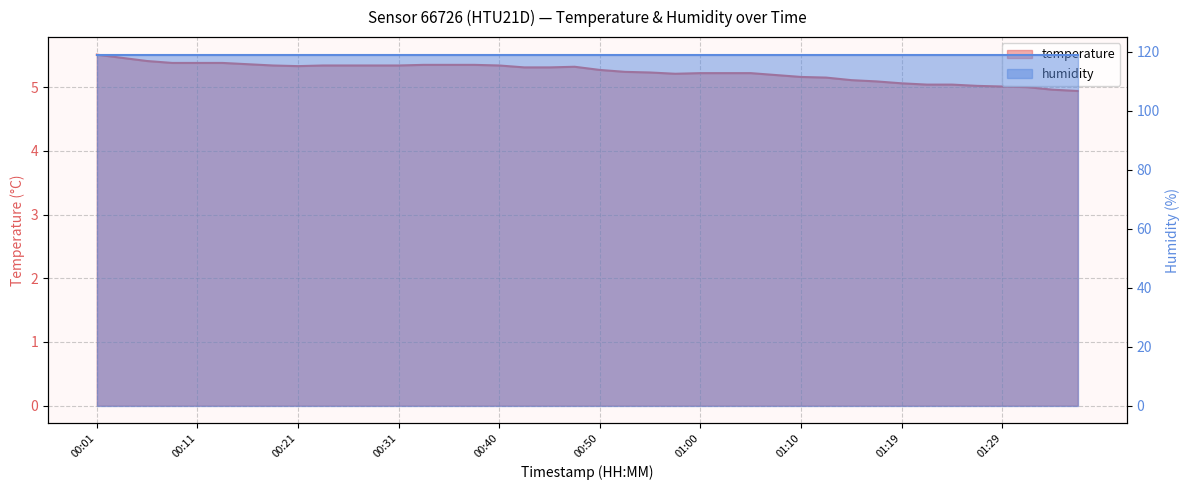

What position from the right is 00:50?

20